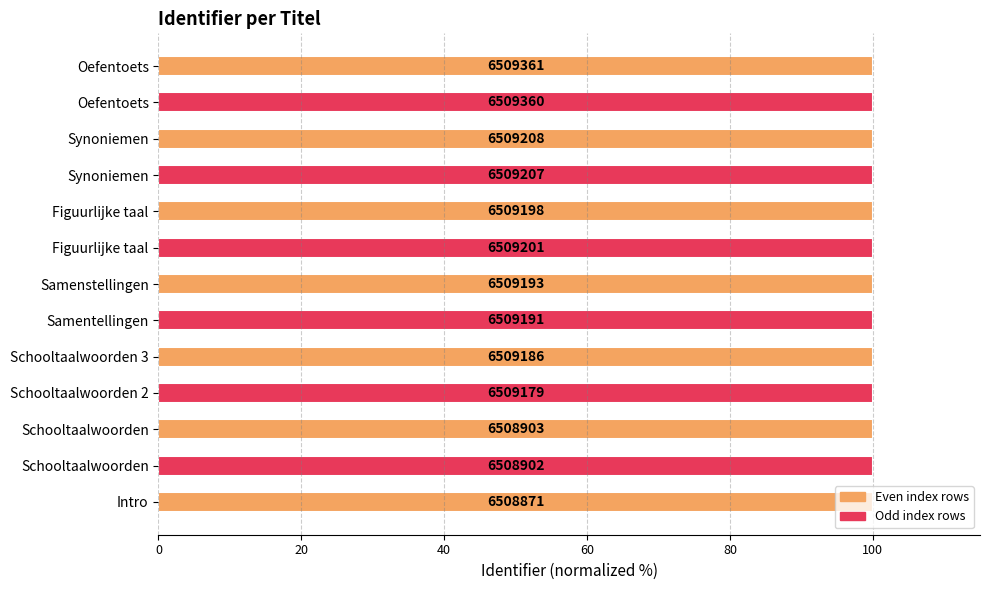

Are the bars grouped side by side (vs. stacked)?

No